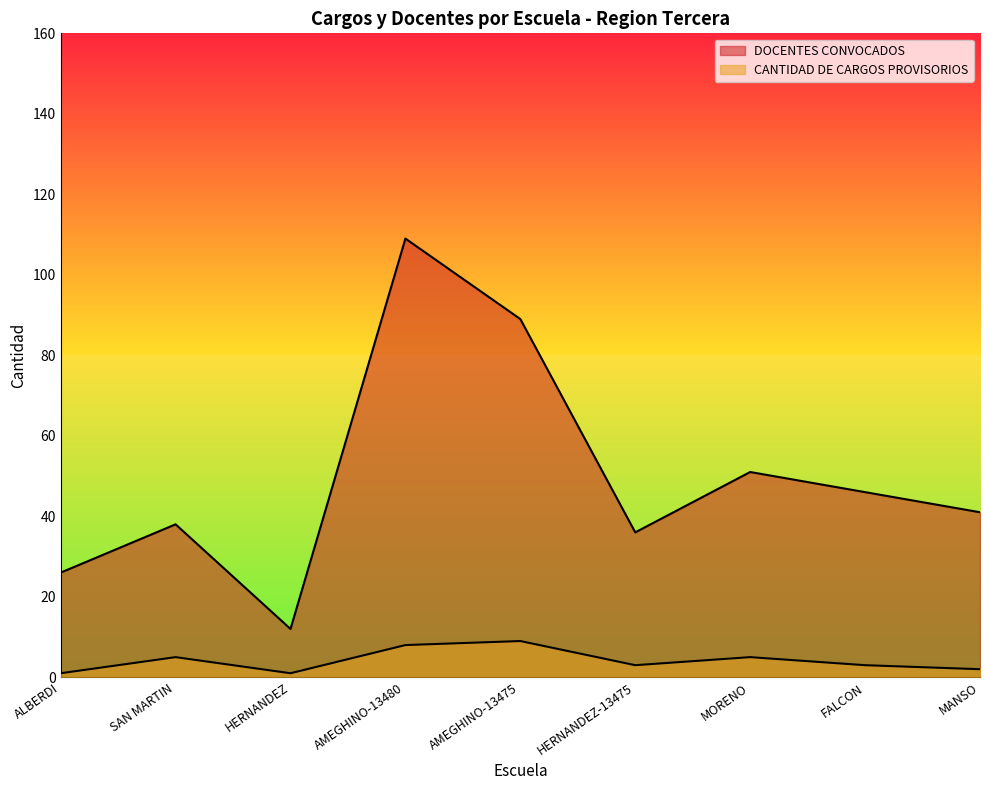

Reading left to right, list all the values displayed in this chart.

DOCENTES CONVOCADOS: 26	38	12	109	89	36	51	46	41
CANTIDAD DE CARGOS PROVISORIOS: 1	5	1	8	9	3	5	3	2